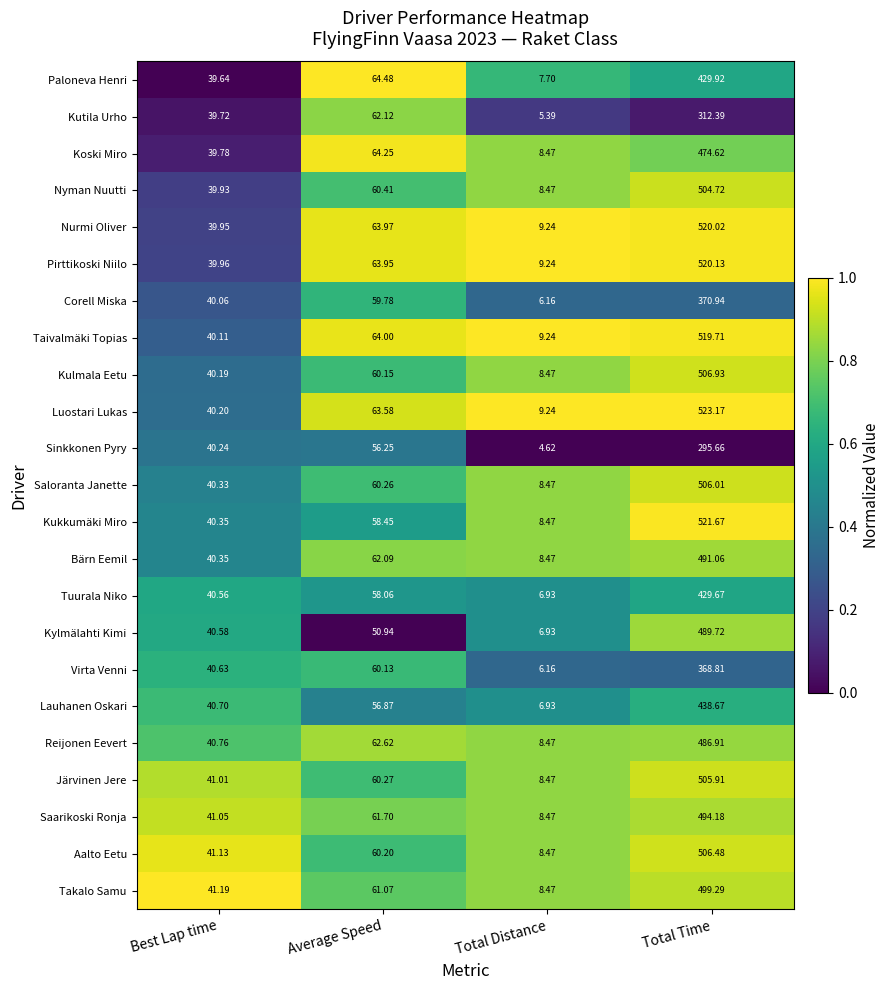

At which category does the chart reach its peak across all series?

Total Time